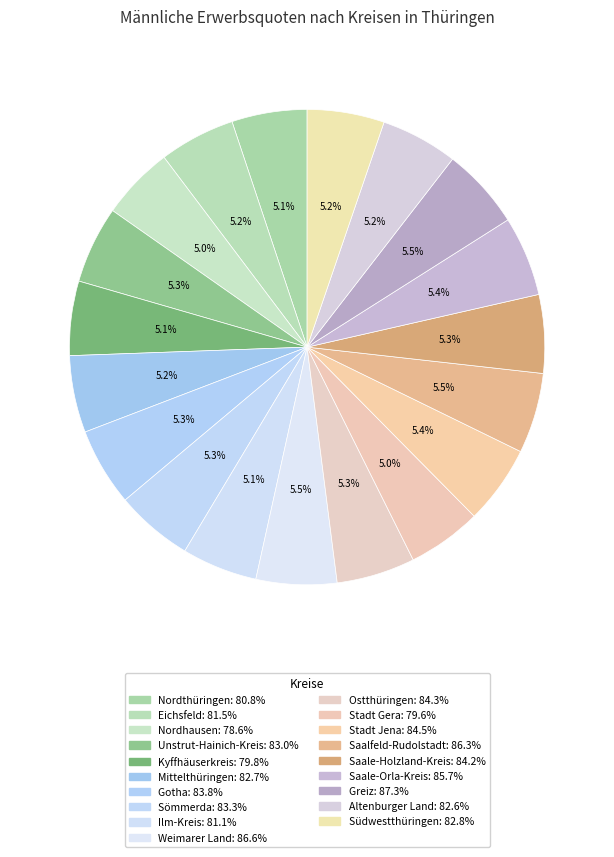

To the nearest percent, what is the difference between the largest and smallest slice percentages?

1%